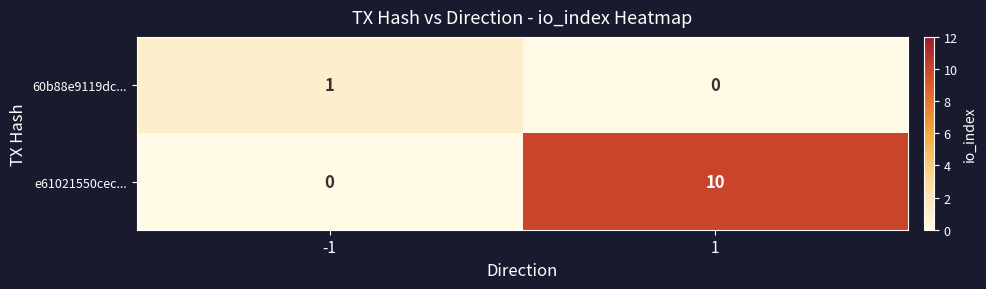

Reading left to right, extract all data points from this chart.

60b88e9119dc...: 1	0
e61021550cec...: 0	10